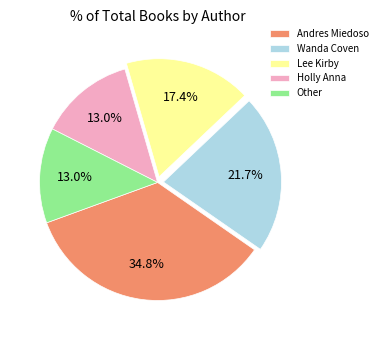

Approximately how many times larger is the value at Lee Kirby compared to Holly Anna?

1.3